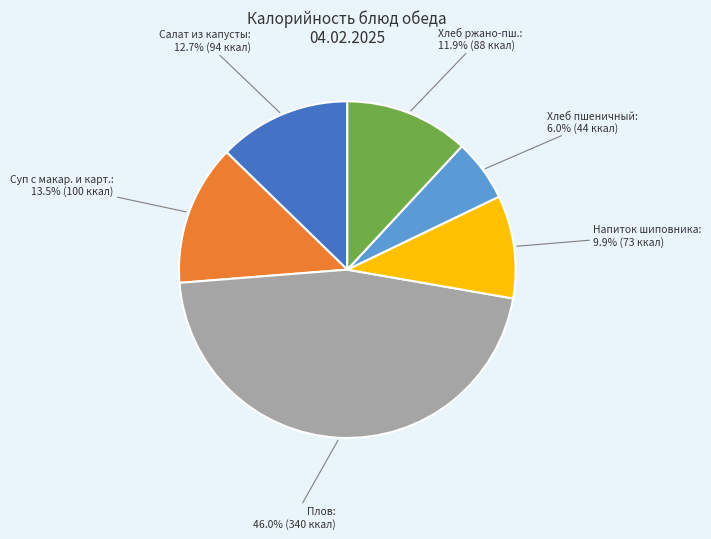

Does any single category account for the majority?

No